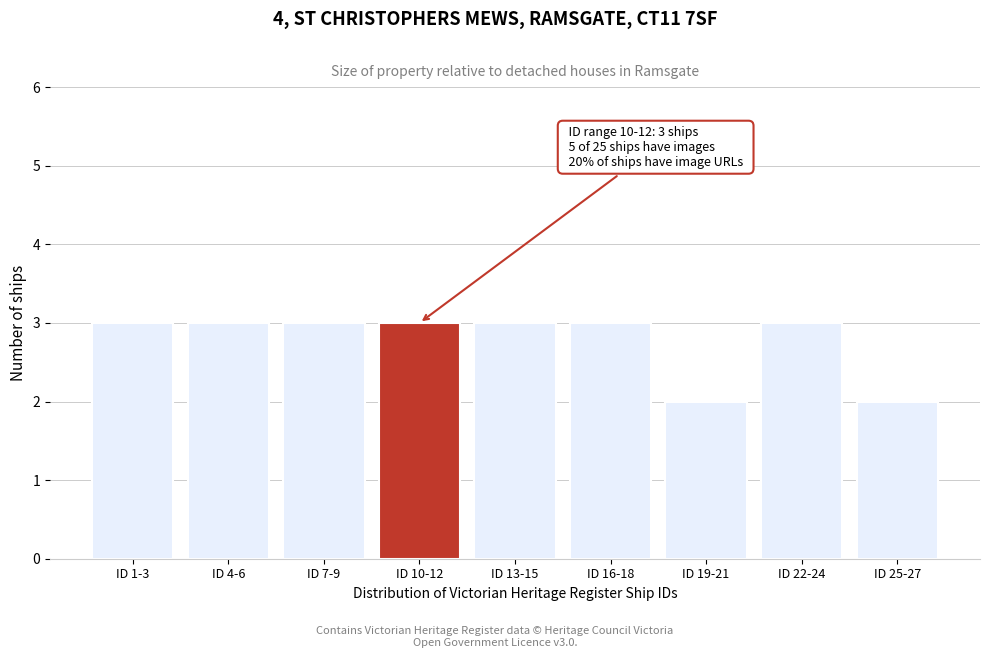

Reading right to left, transcribe all the data shown in this chart.

2	3	2	3	3	3	3	3	3